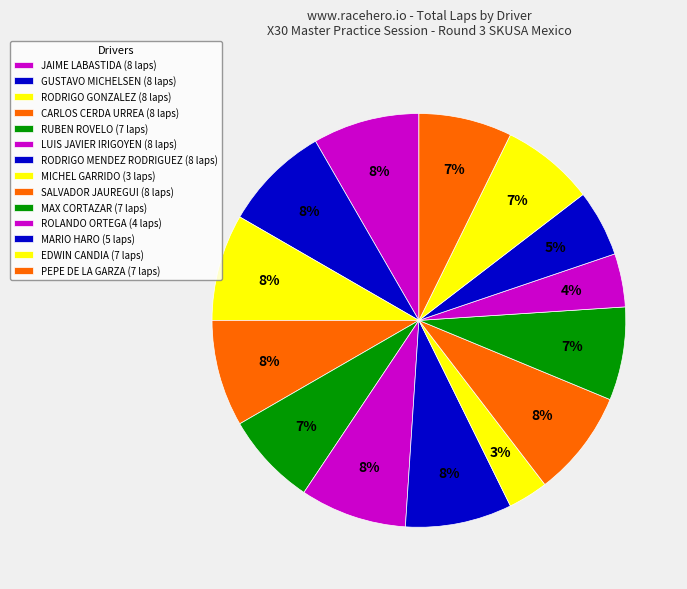

Approximately how many times larger is the value at PEPE DE LA GARZA compared to MAX CORTAZAR?

1.0